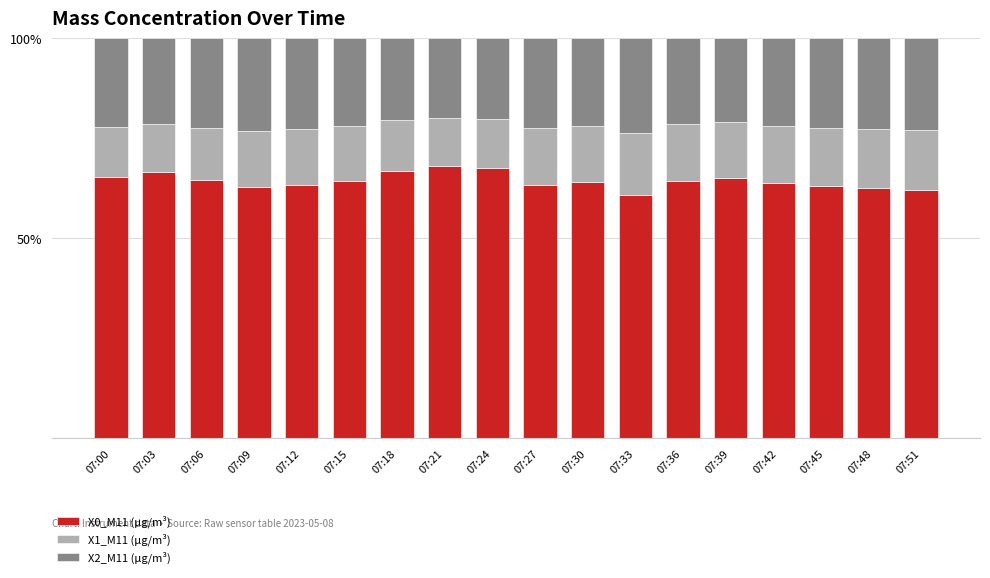

How many bars are there in total?

18